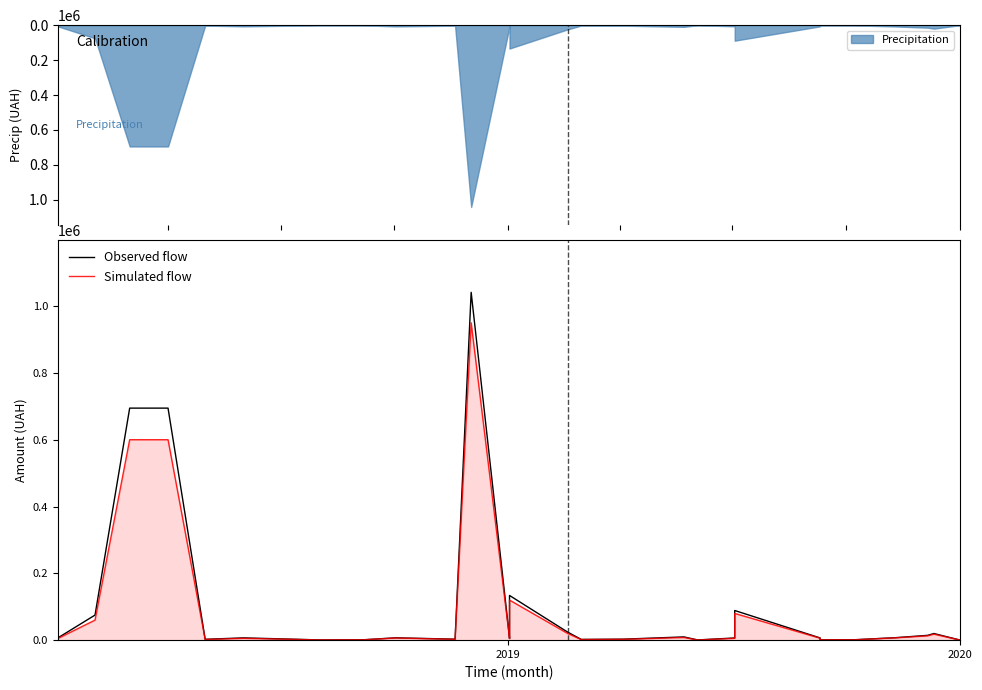

Rank the series by their average value, from highest to lowest.

Observed flow, Simulated flow